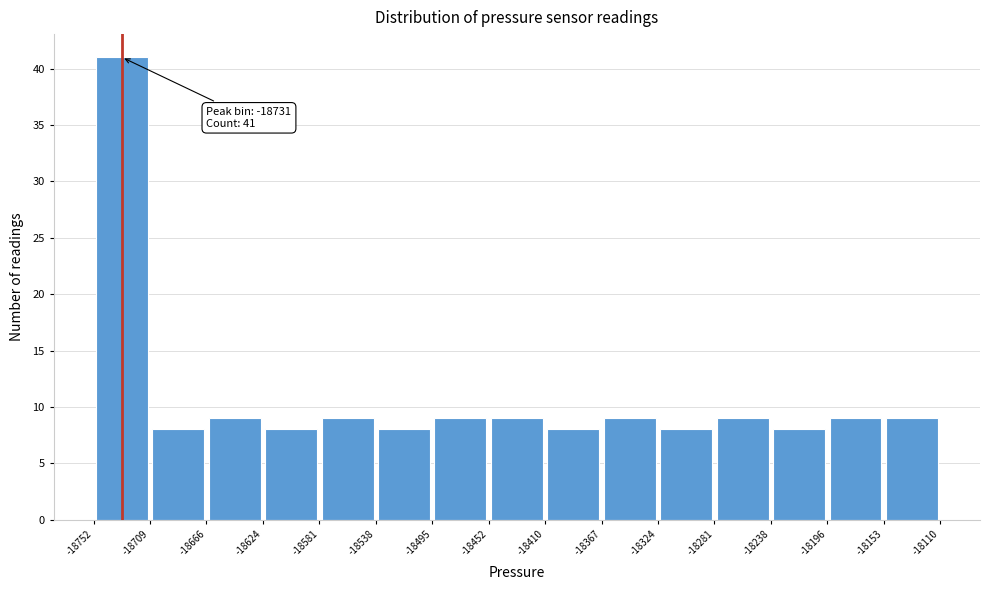

Over which range of the x-axis is the bar tallest?

-18752 to -18709